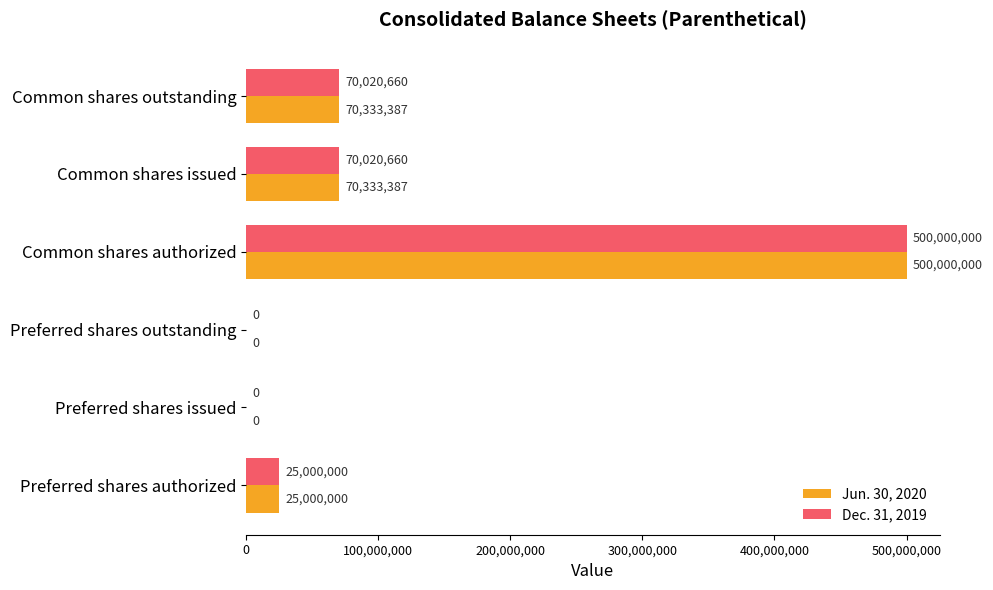

What value does the Dec. 31, 2019 series have at Preferred shares authorized, to the nearest 10?

25000000